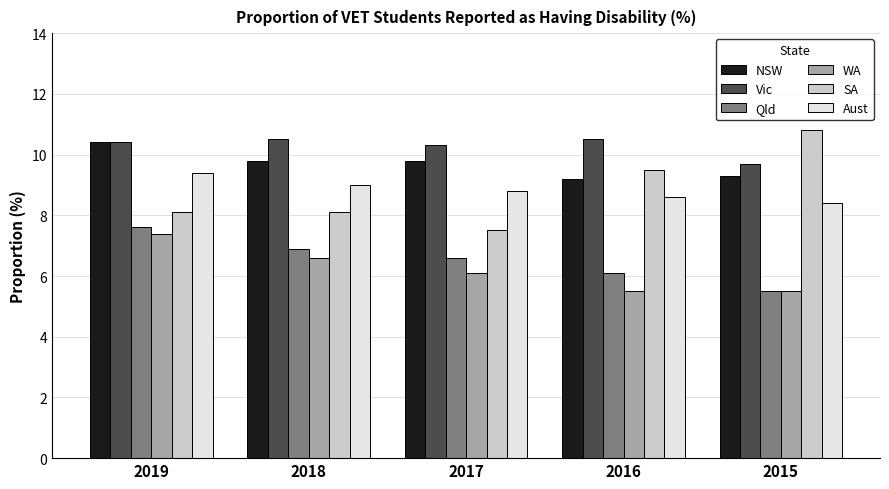

Is the value of Aust at 2018 greater than the value of NSW at 2015?

No